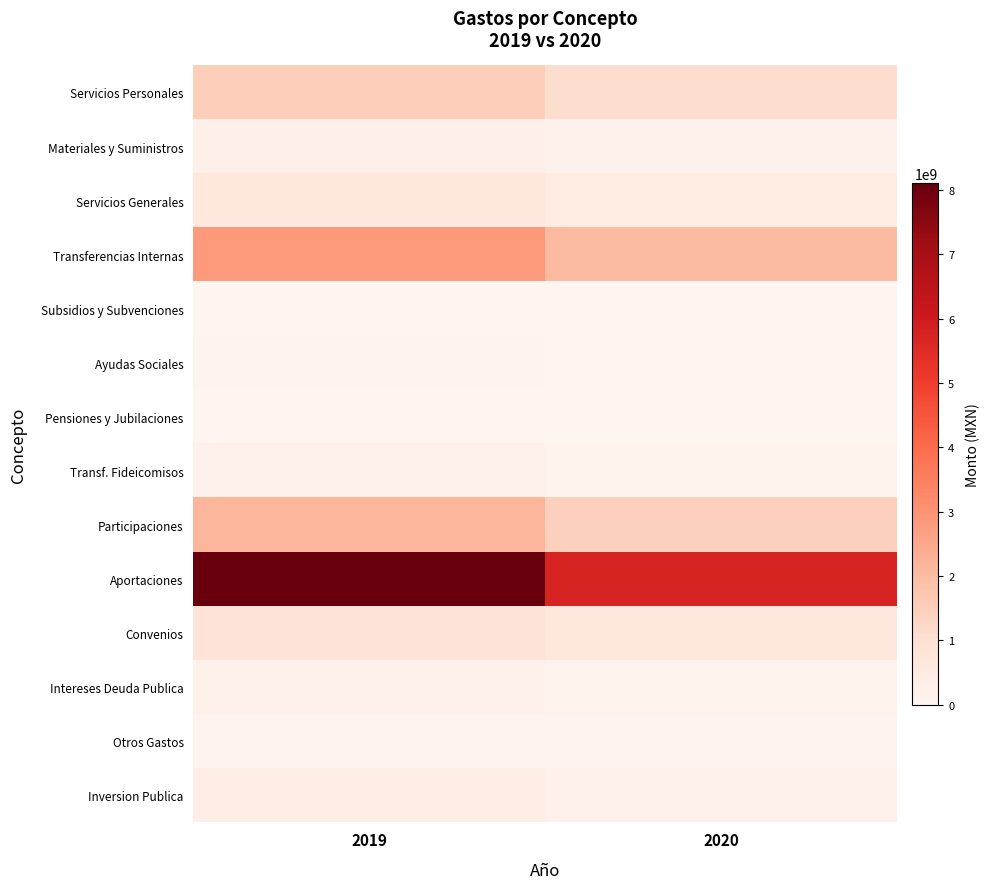

Which has a higher value, 2020 or 2019?

2019